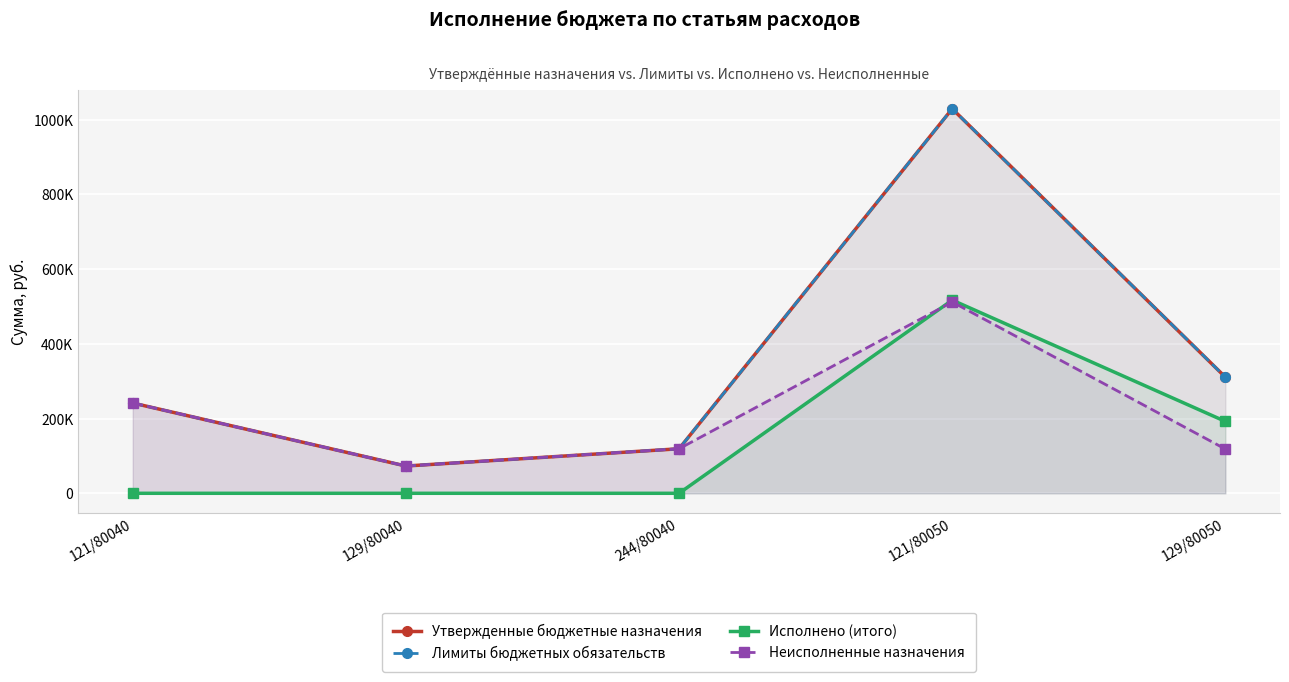

Is it true that Утвержденные бюджетные назначения equals 241555.0 at 121/80040?

True